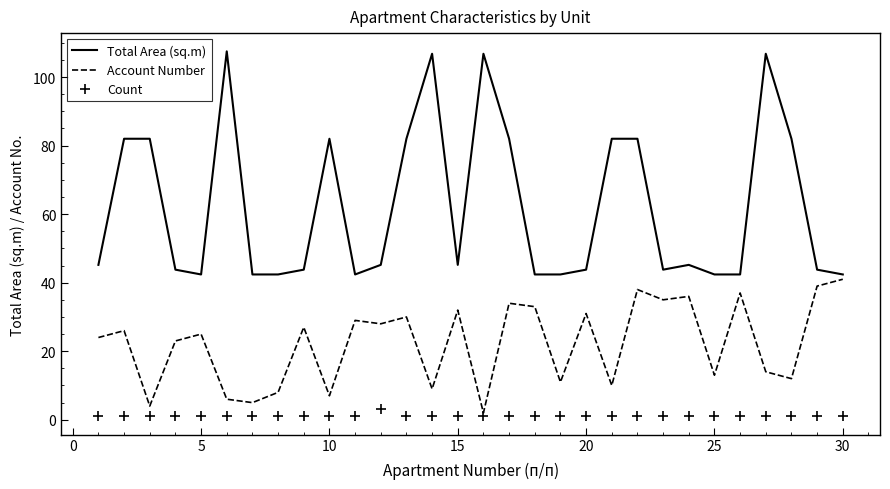

True or false: Count and Account Number intersect in this chart.

False